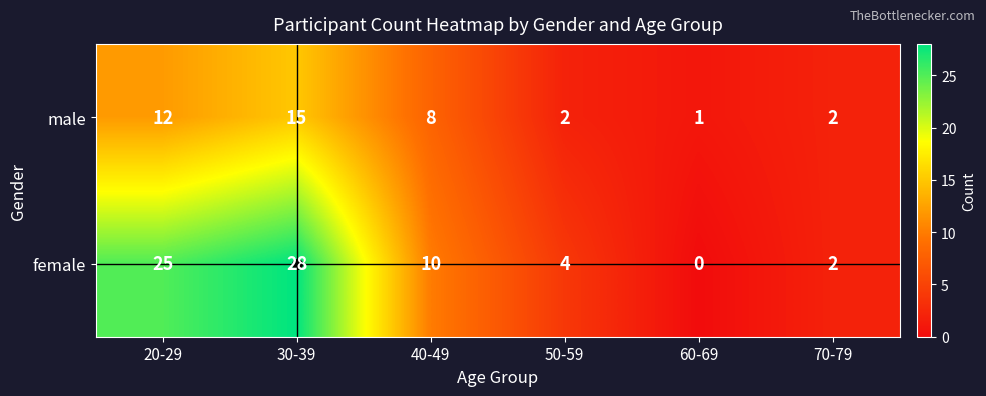

What is the sum of all male values?

40